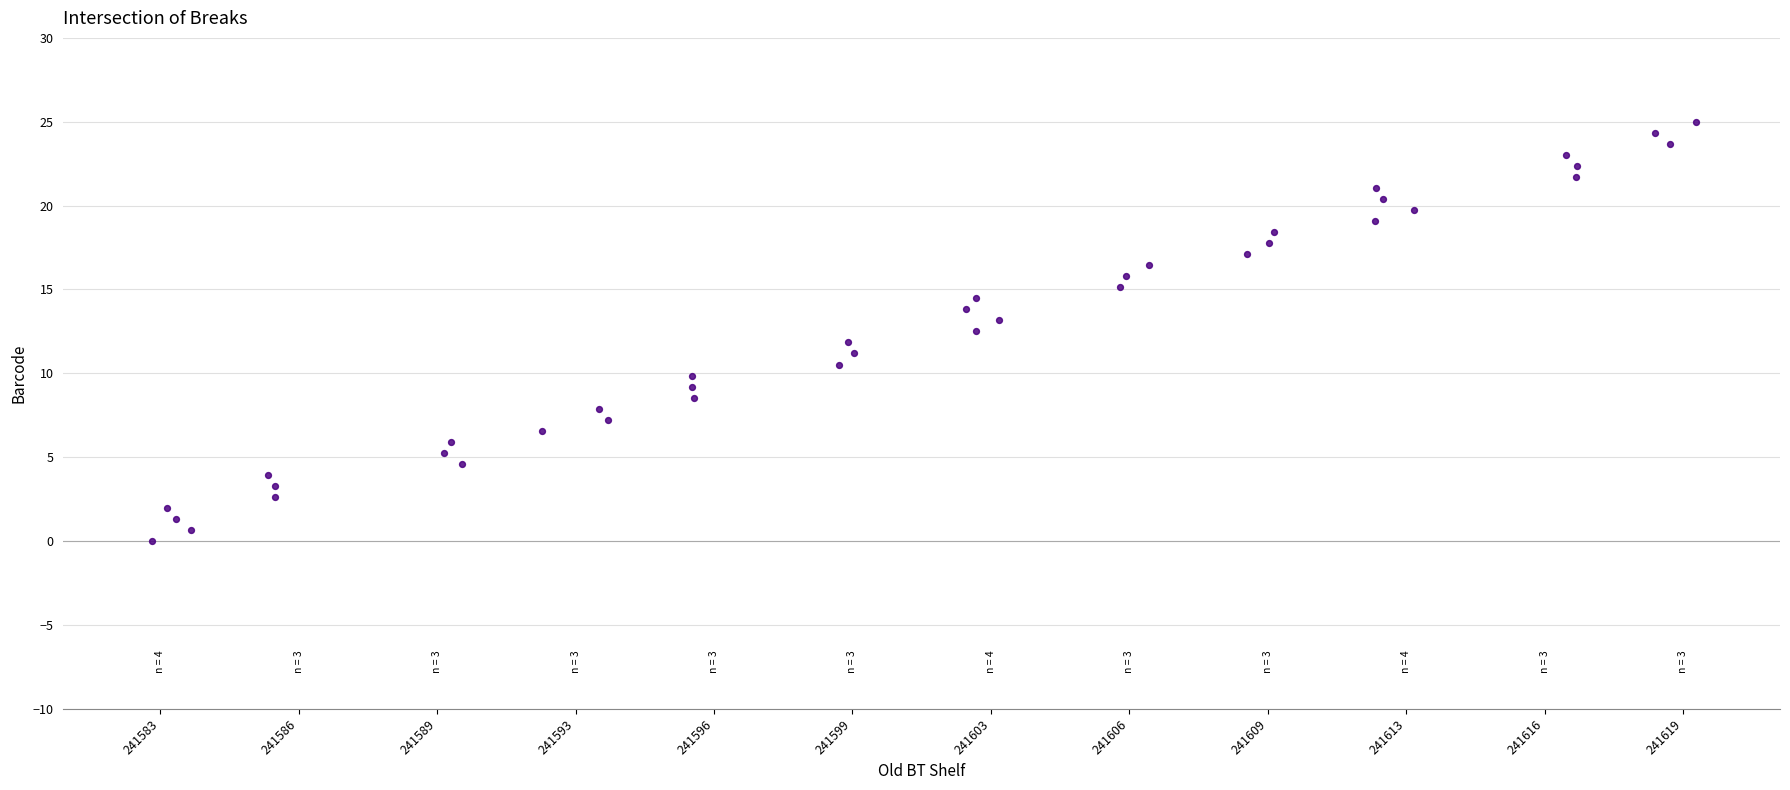

What is the range of Y values (max minus min)?

25.0